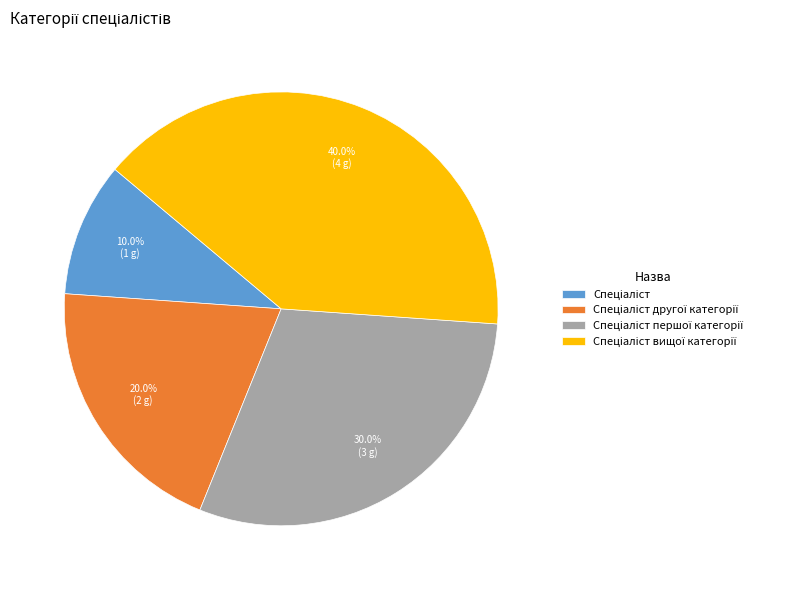

How many slices are in this pie chart?

4